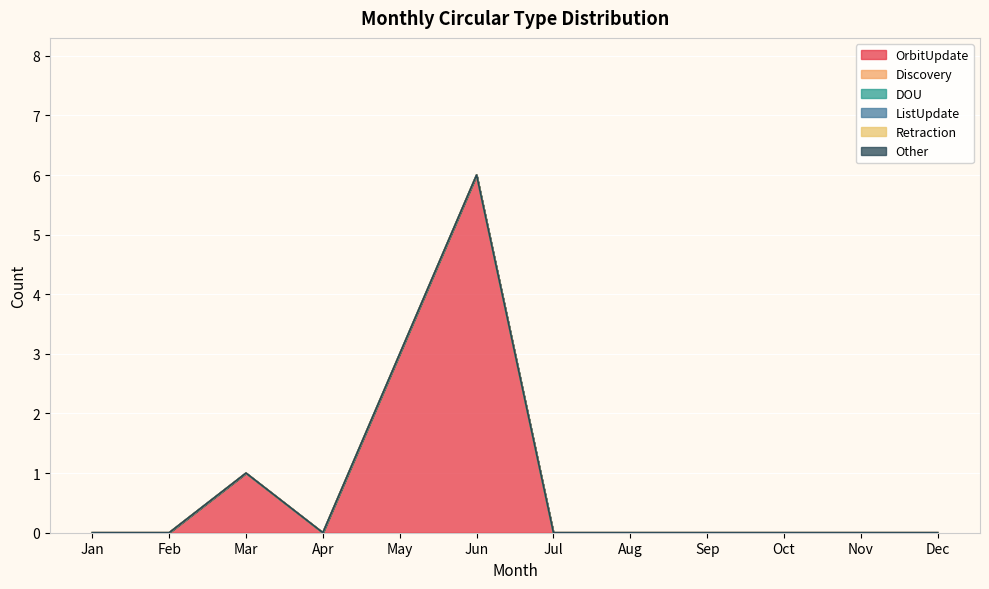

True or false: Discovery and OrbitUpdate intersect in this chart.

False